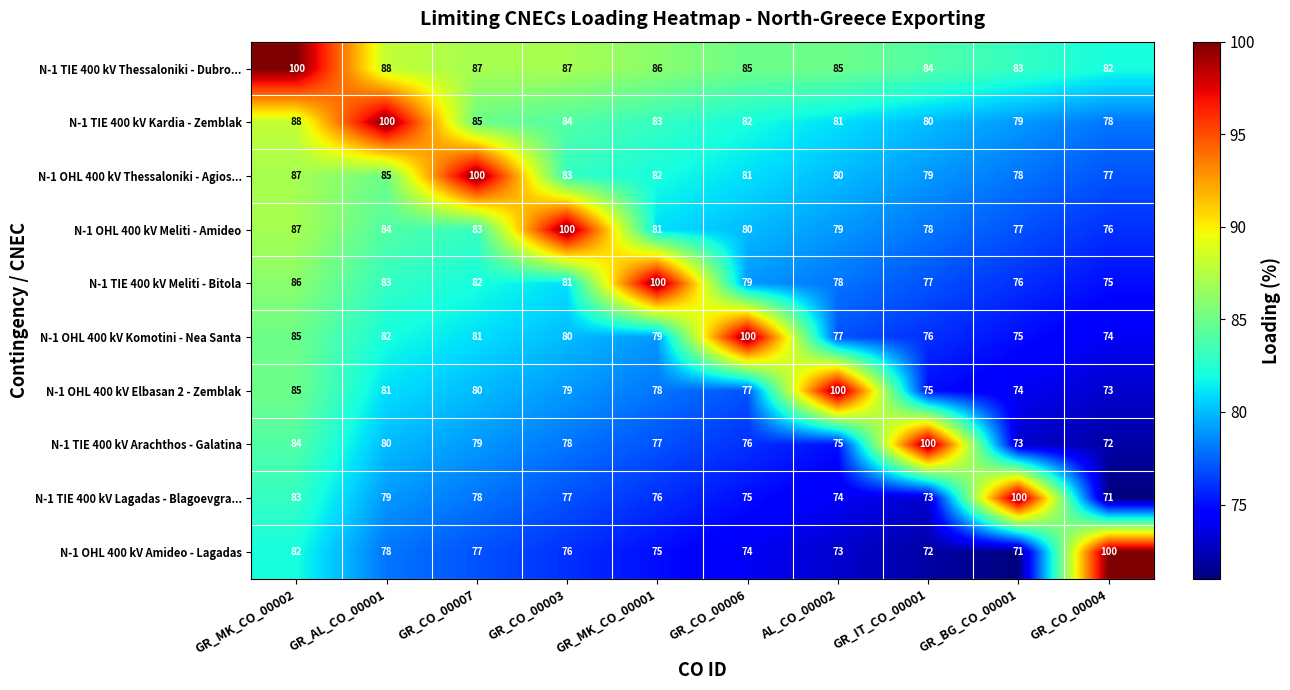

What is the spread (max minus min) of values at GR_AL_CO_00001?

22